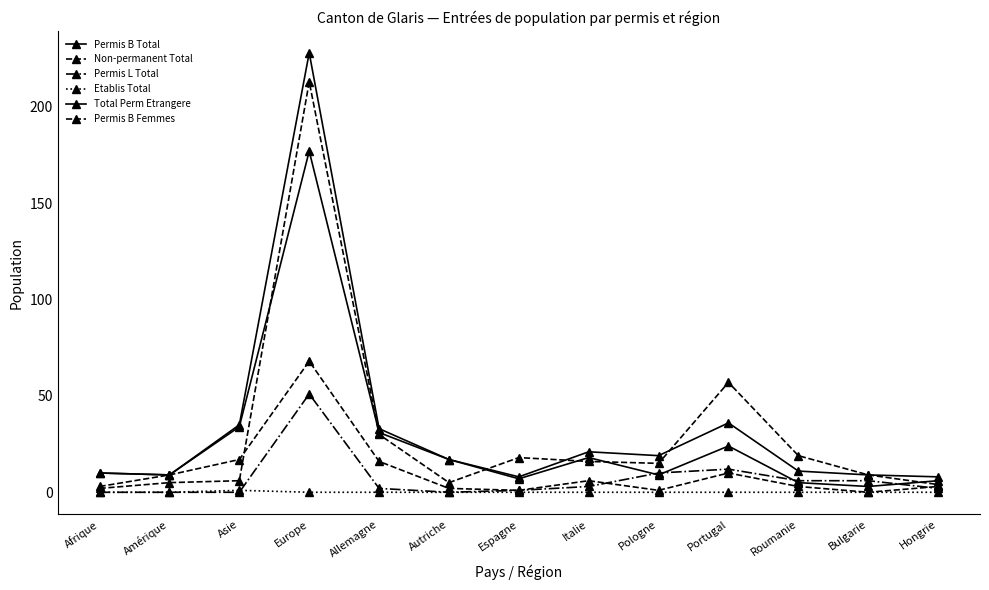

Is this an area chart (filled region under the line)?

No